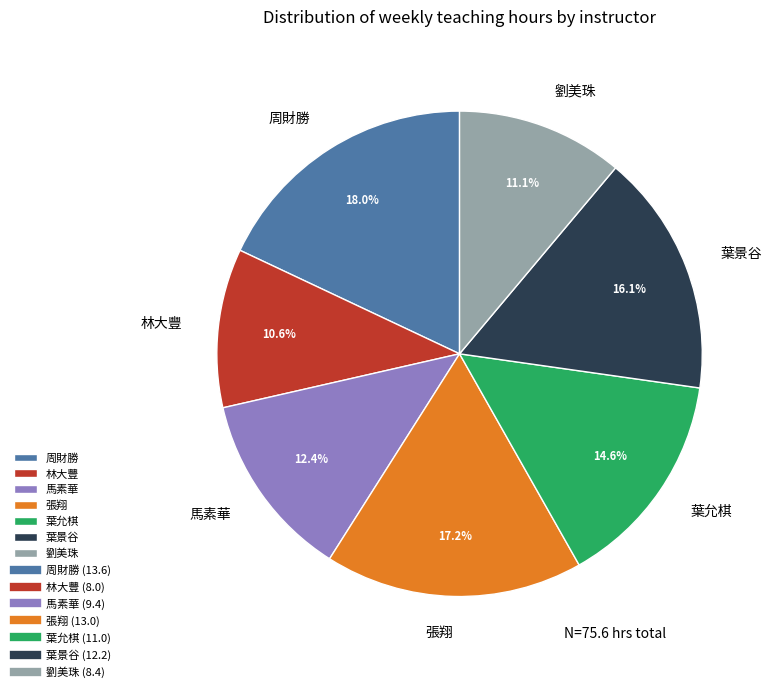

Count the number of slices in the pie.

7